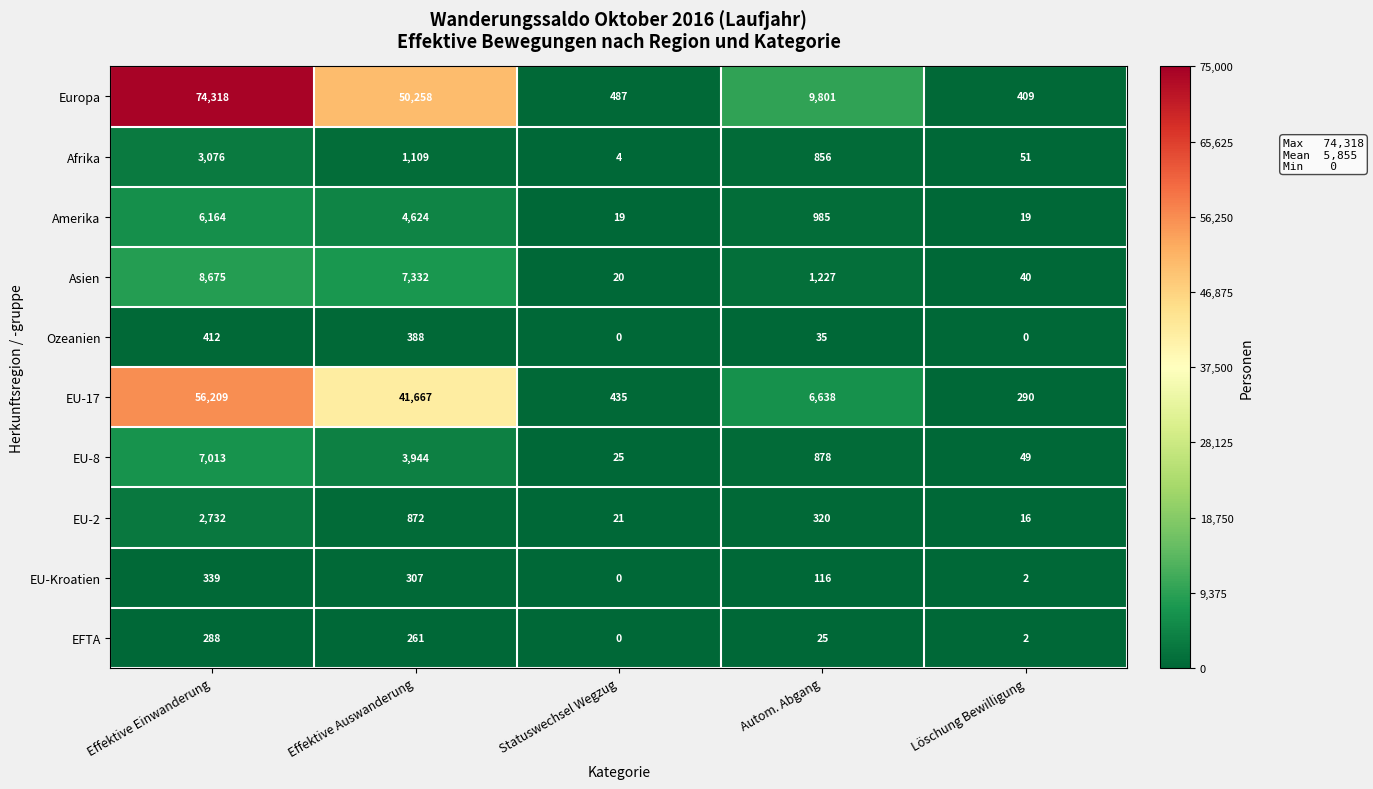

At Autom. Abgang, list the series in order from smallest to largest.

EFTA, Ozeanien, EU-Kroatien, EU-2, Afrika, EU-8, Amerika, Asien, EU-17, Europa